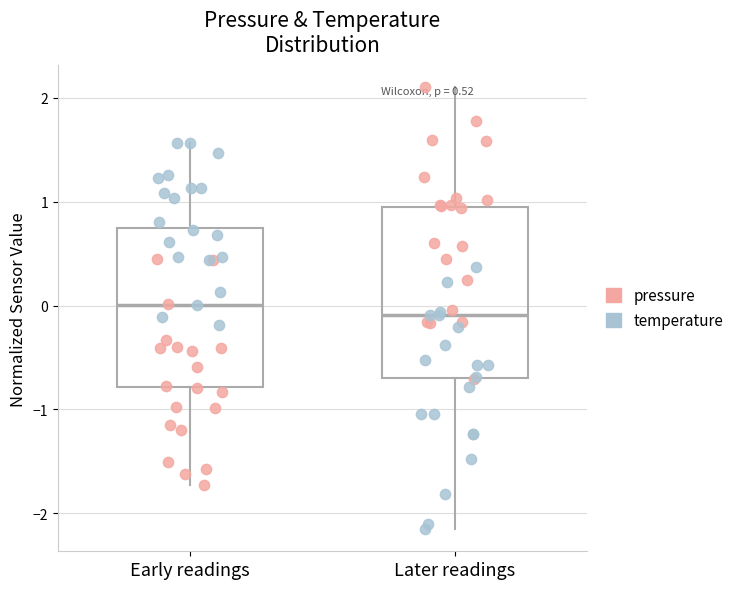

Reading left to right, transcribe this box plot: for each box, give where its median line is, the range the box spans, and where its two whiskers end, as read against the y-axis. The values are not printed on the chart, so give them approximately, as read against the axis.

Early readings: median 0.0, box -0.8 to 0.7, whiskers -1.7 to 1.6
Later readings: median -0.1, box -0.7 to 0.9, whiskers -2.2 to 2.1